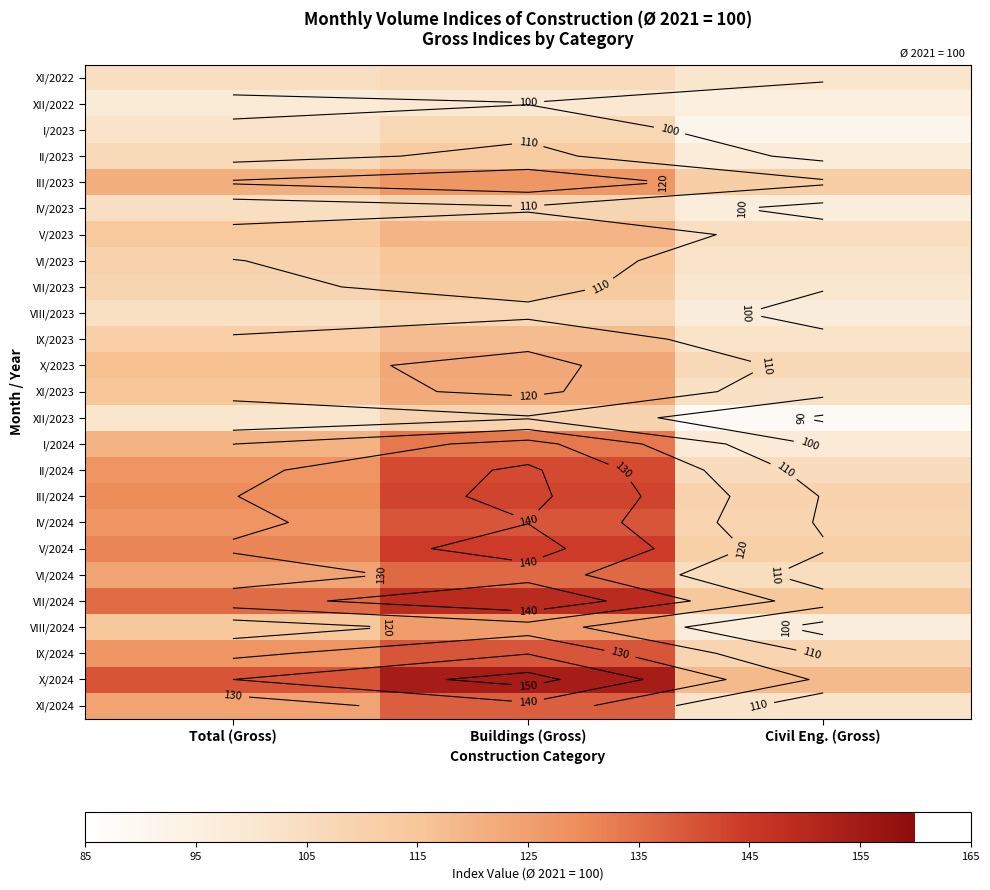

Which series has the largest total across all categories?

X/2024